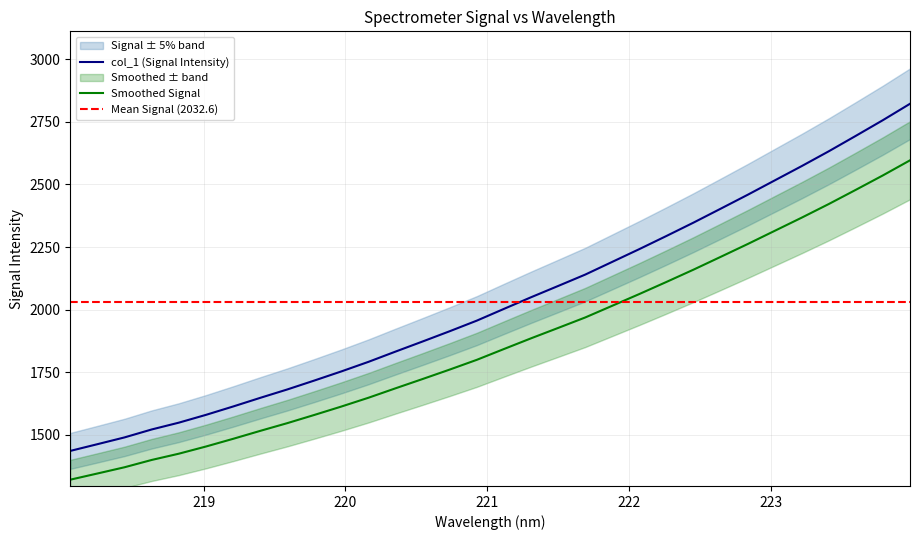

True or false: x and y cross at least once.

False